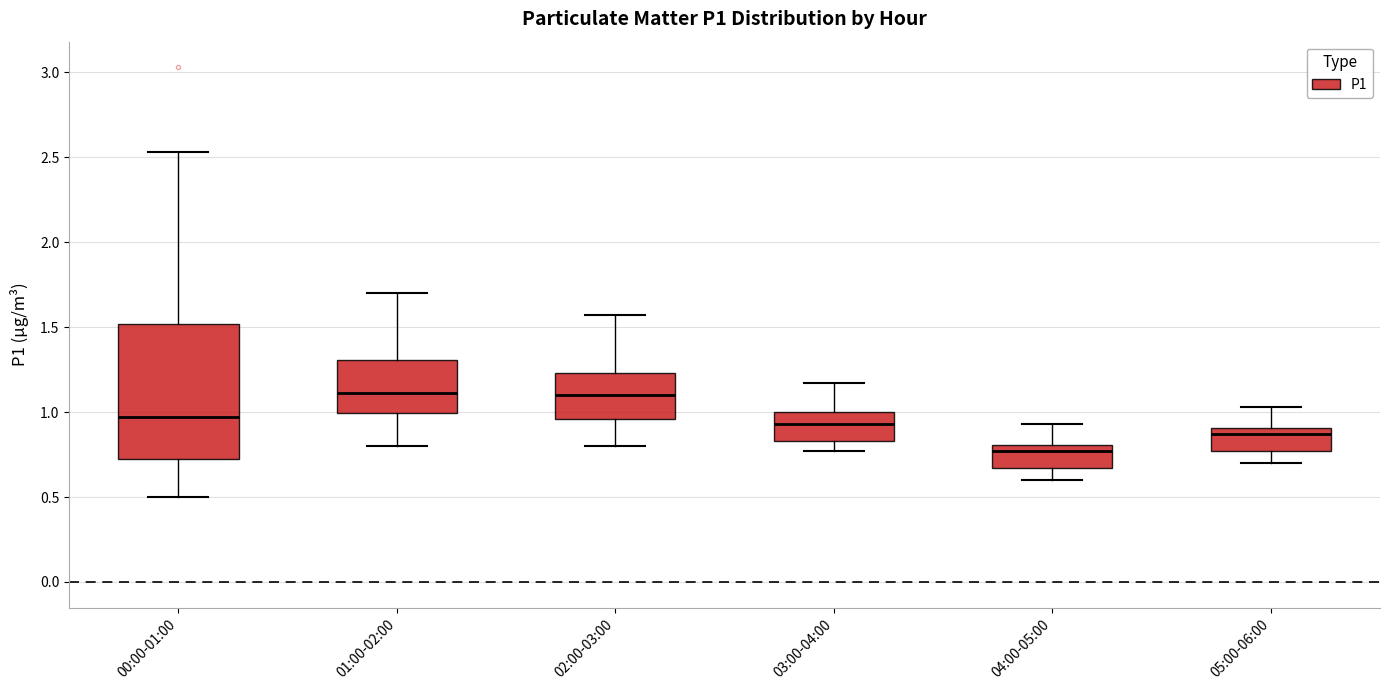

Reading left to right, read every box against the y-axis: the position of its median line, the range the box covers, and the ends of its whiskers. The values are not printed on the chart, so give them approximately, as read against the axis.

00:00-01:00: median 0.95, box 0.70 to 1.50, whiskers 0.50 to 2.55
01:00-02:00: median 1.10, box 1.00 to 1.30, whiskers 0.80 to 1.70
02:00-03:00: median 1.10, box 0.95 to 1.25, whiskers 0.80 to 1.55
03:00-04:00: median 0.95, box 0.85 to 1.00, whiskers 0.75 to 1.15
04:00-05:00: median 0.75, box 0.65 to 0.80, whiskers 0.60 to 0.95
05:00-06:00: median 0.85, box 0.75 to 0.90, whiskers 0.70 to 1.05